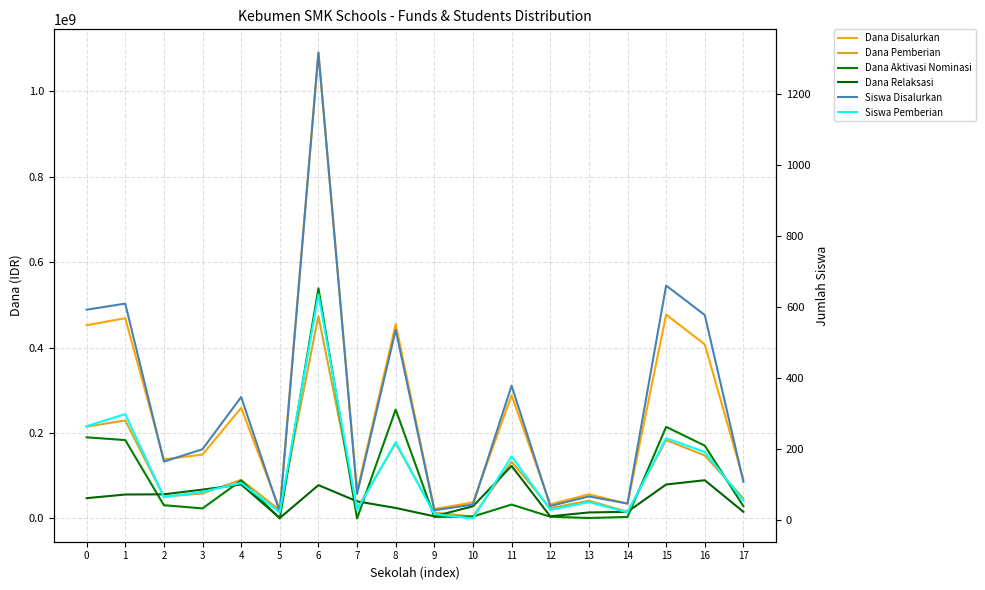

How many interior local valleys does the Dana Relaksasi series have?

3